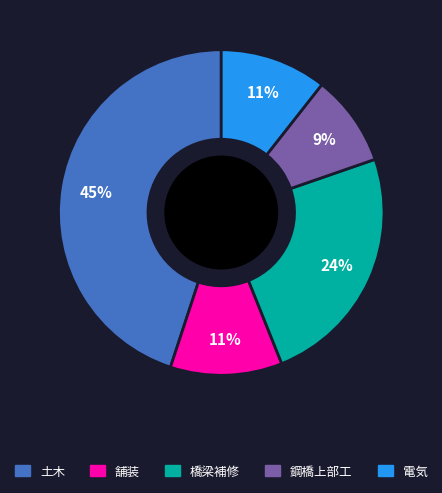

To the nearest percent, what portion does 土木 represent?

45%